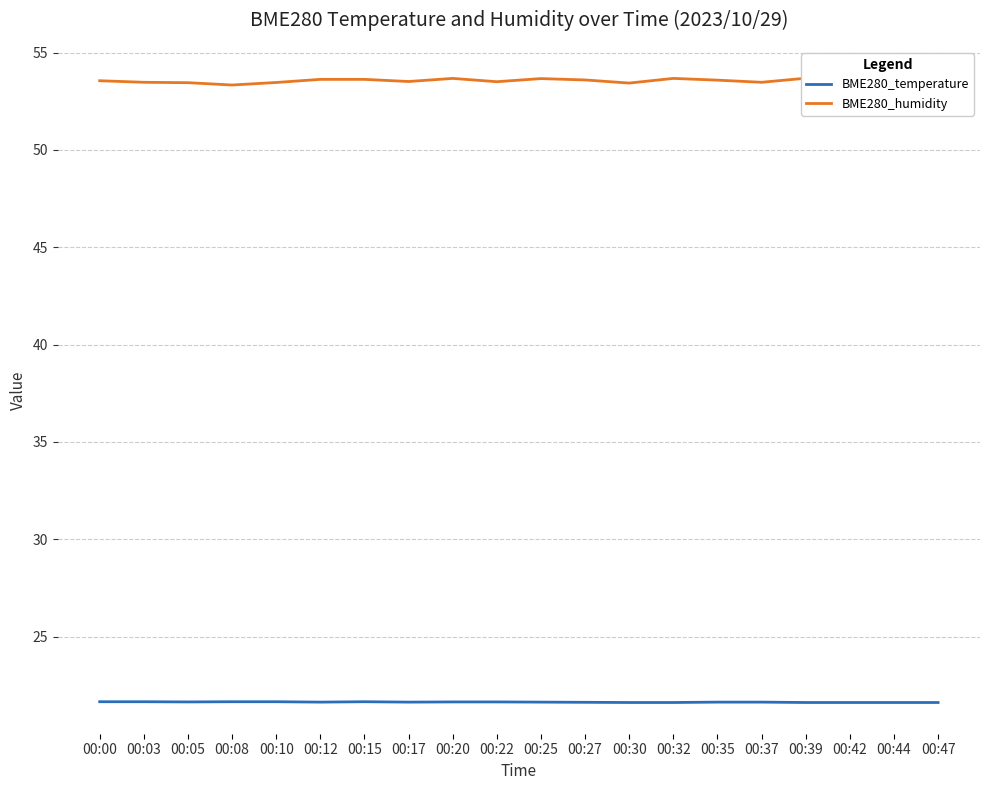

The value of BME280_humidity at 00:44 is 18.3. True or false?

False